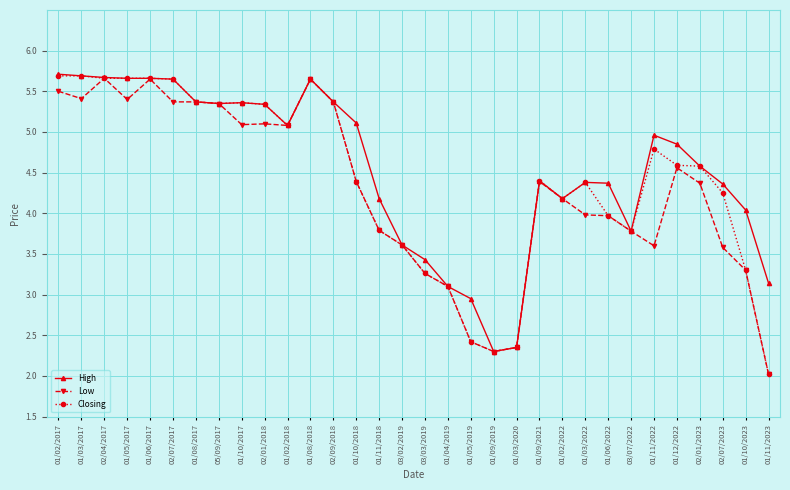

What is the spread (max minus min) of values at 02/07/2017?

0.3